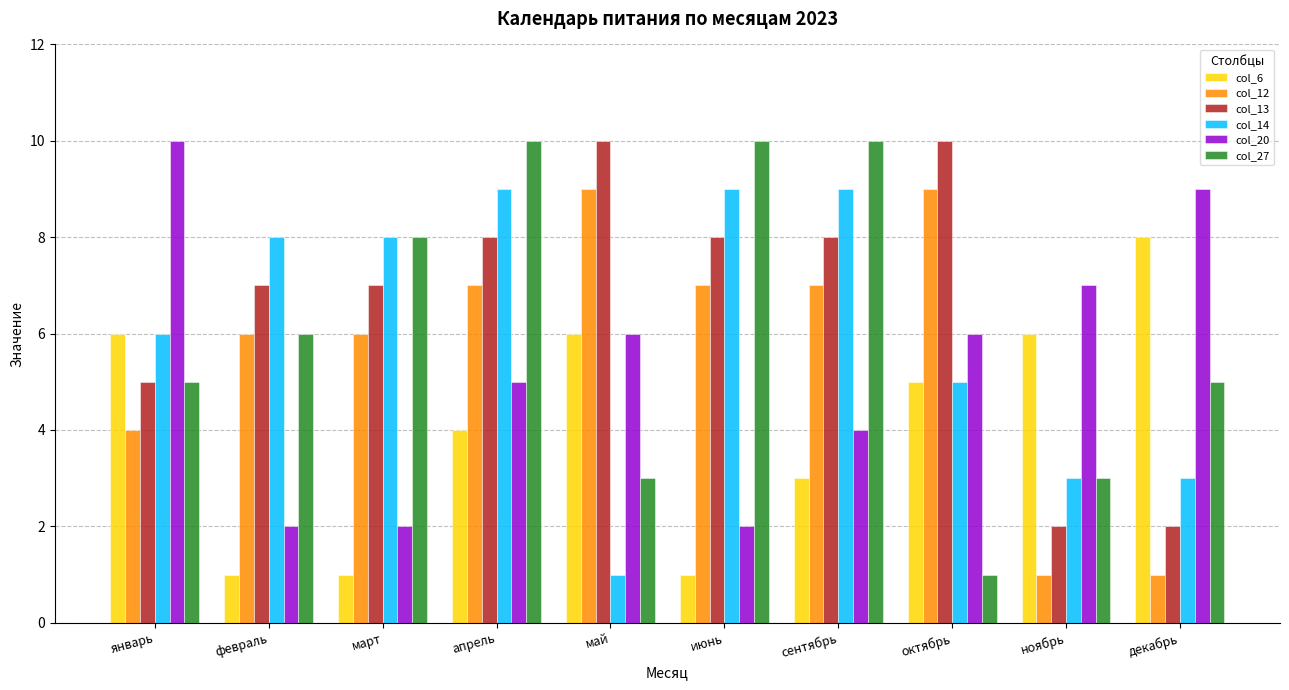

At which label does col_6 first exceed 5?

январь